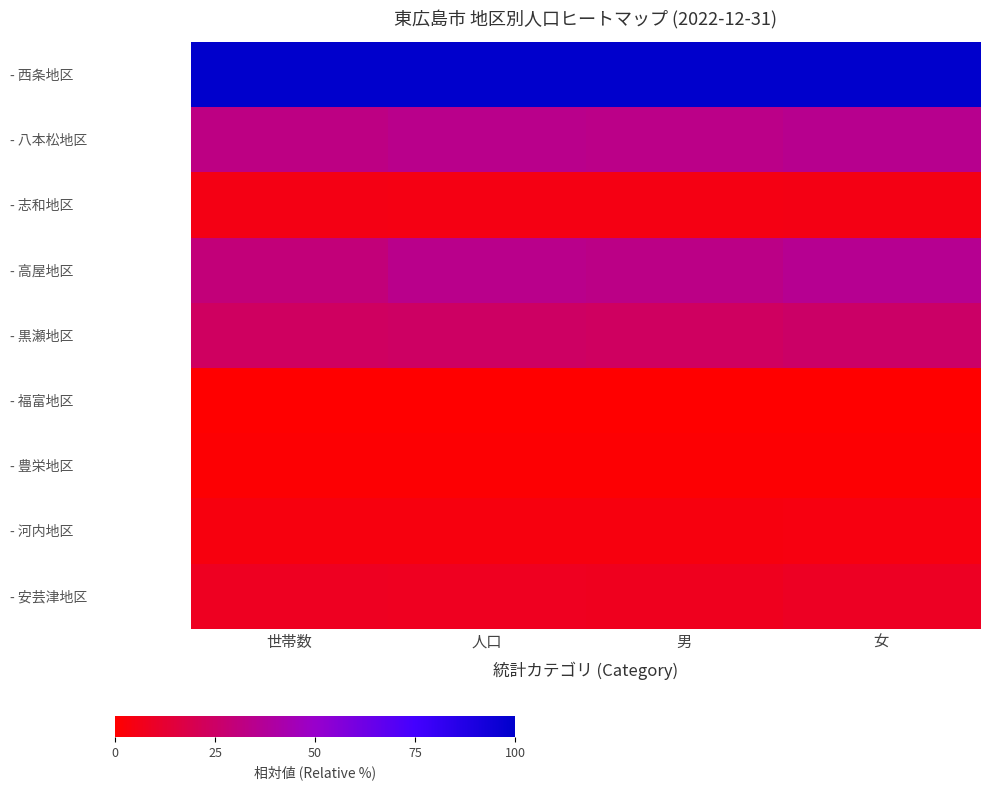

Reading right to left, extract all data points from this chart.

- 西条地区: 女=100.0	男=100.0	人口=100.0	世帯数=100.0
- 八本松地区: 女=34.8	男=33.5	人口=34.2	世帯数=32.1
- 志和地区: 女=5.1	男=4.8	人口=5.0	世帯数=5.2
- 高屋地区: 女=35.7	男=33.0	人口=34.3	世帯数=29.7
- 黒瀬地区: 女=25.0	男=23.7	人口=24.3	世帯数=23.7
- 福富地区: 女=0.0	男=0.0	人口=0.0	世帯数=0.0
- 豊栄地区: 女=0.9	男=0.9	人口=0.9	世帯数=1.1
- 河内地区: 女=4.0	男=3.7	人口=3.9	世帯数=3.8
- 安芸津地区: 女=8.6	男=7.5	人口=8.1	世帯数=8.3